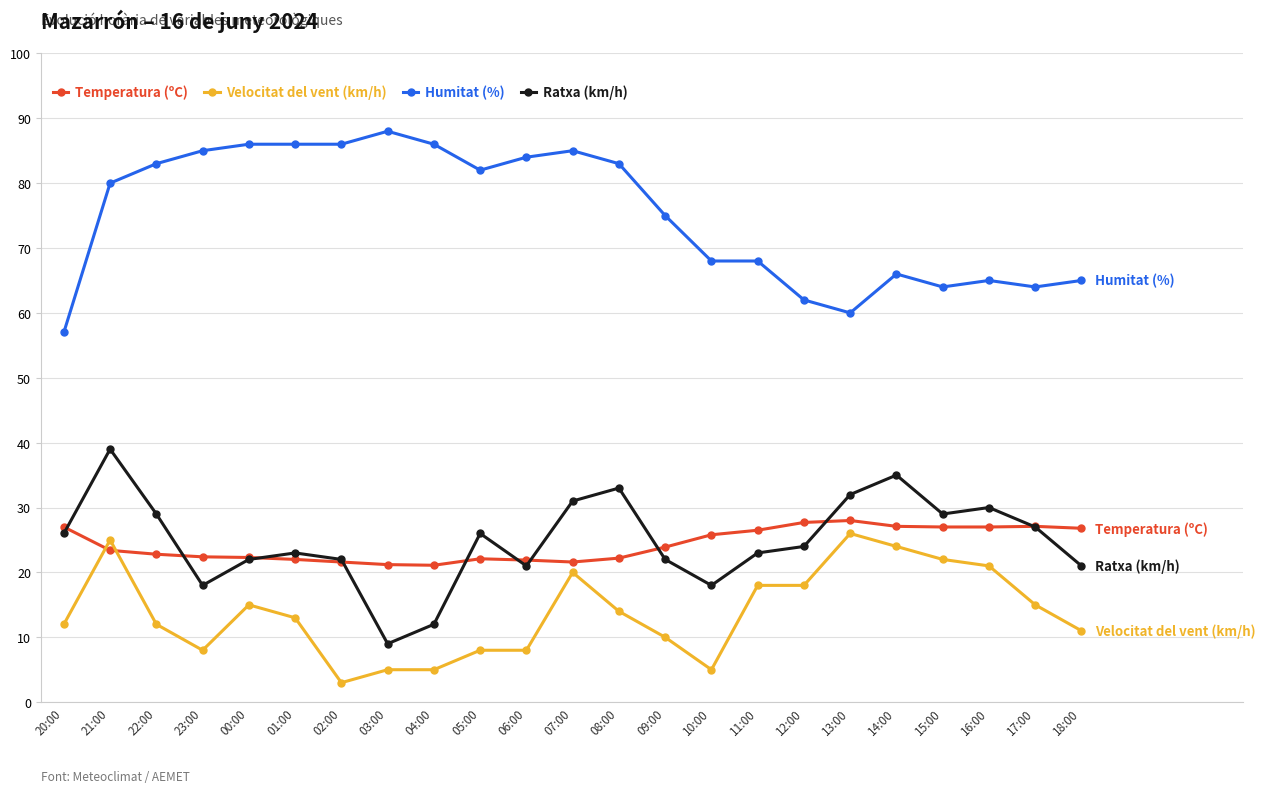

At 10:00, list the series in order from largest to smallest.

Humitat (%), Temperatura (ºC), Ratxa (km/h), Velocitat del vent (km/h)